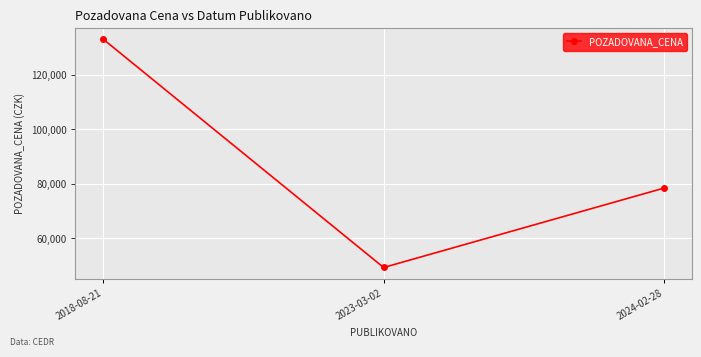

Count the values in the range 49200 to 132990.

3